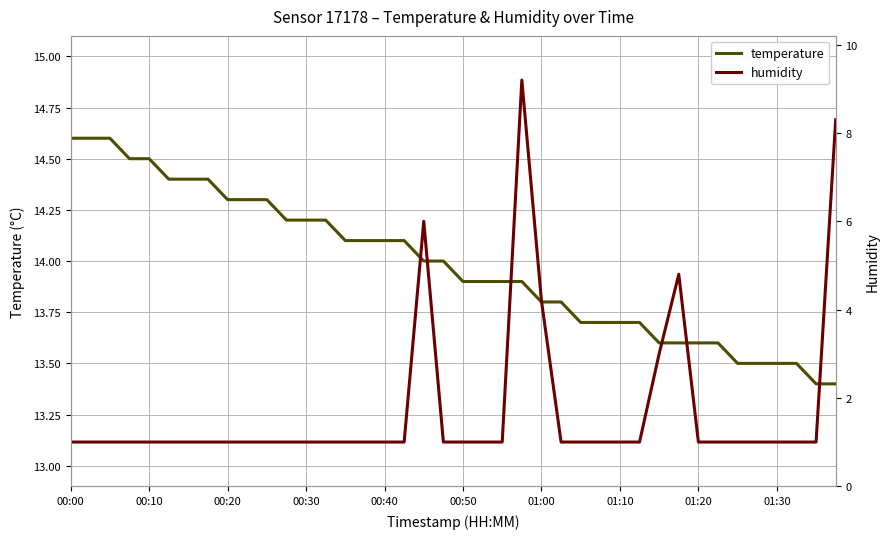

True or false: humidity and temperature intersect in this chart.

False